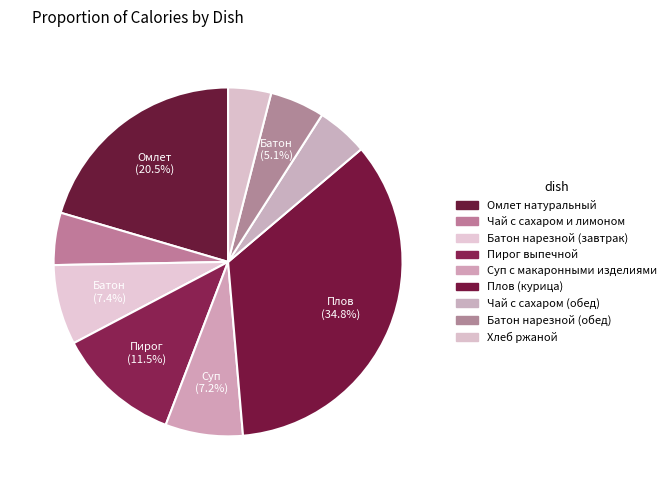

Does Пирог выпечной represent more than half of the total?

No